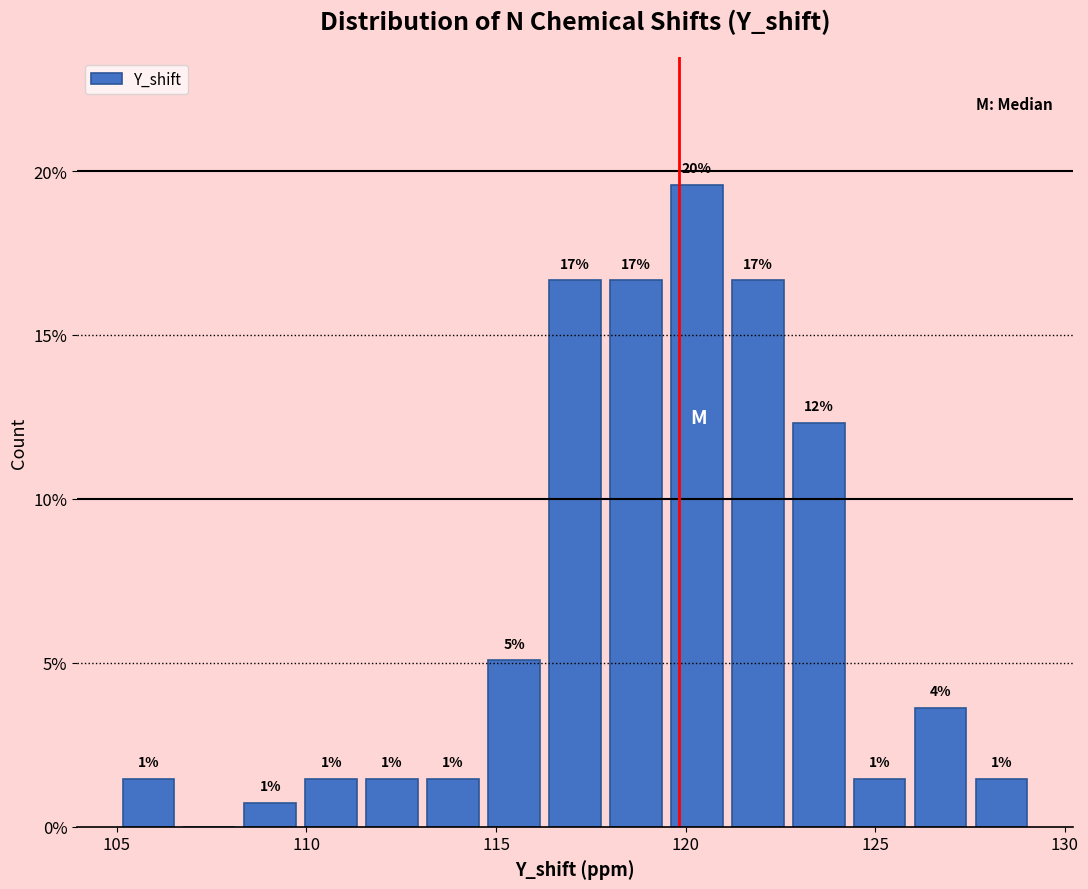

Around what value on the x-axis is the tallest bar? Give the approximate position of its centre, as read against the axis.

120.5